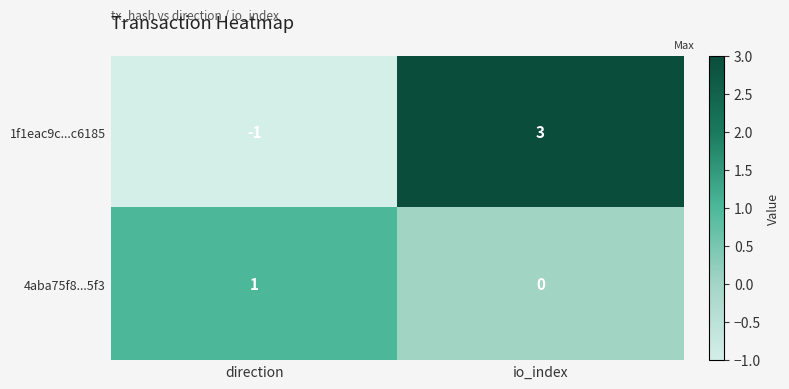

Where is 1f1eac9c...c6185 nearest to the value 1?

direction